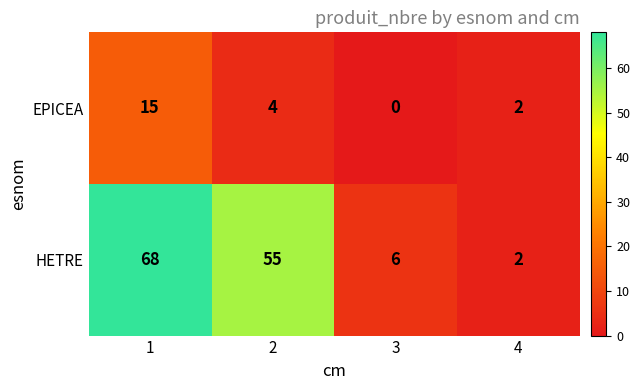

Between 1 and 4, which series saw the biggest shift?

HETRE